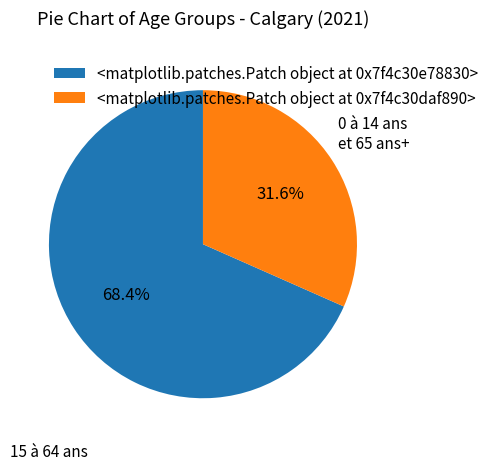

To the nearest percent, what is the difference between the largest and smallest slice percentages?

37%